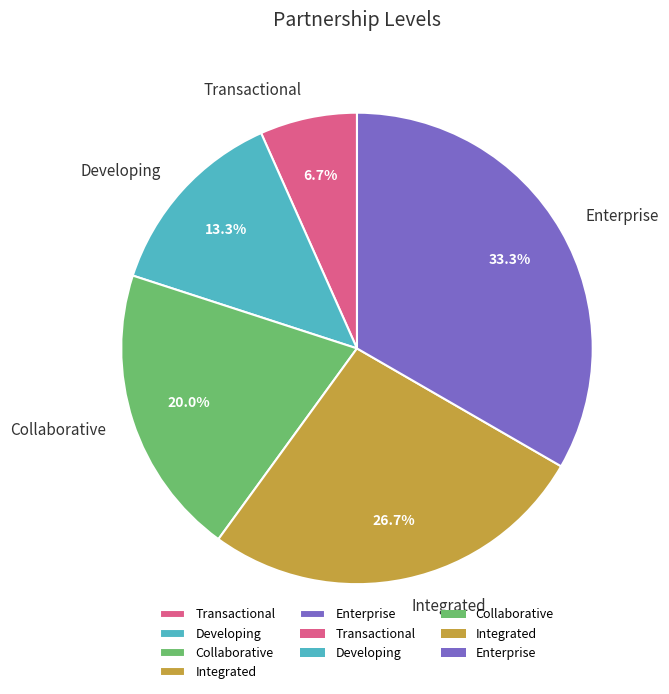

Which has a higher value, Collaborative or Enterprise?

Enterprise